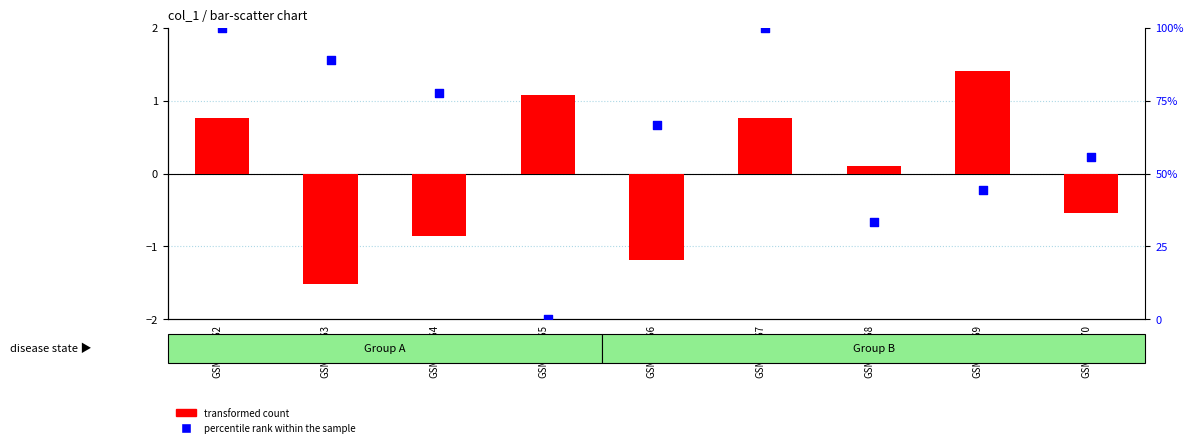

Which series has the largest total across all categories?

percentile rank within the sample